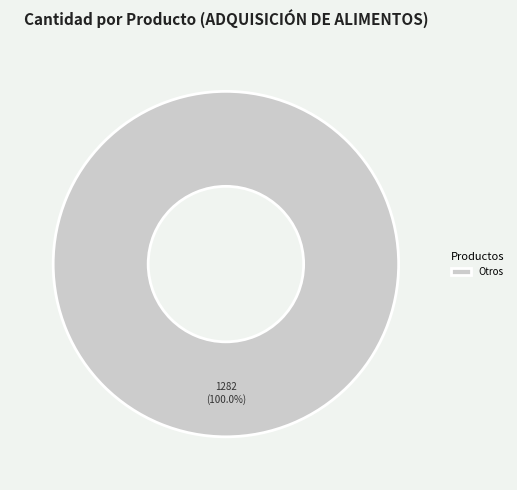

Which slice represents more than half of the pie?

Otros